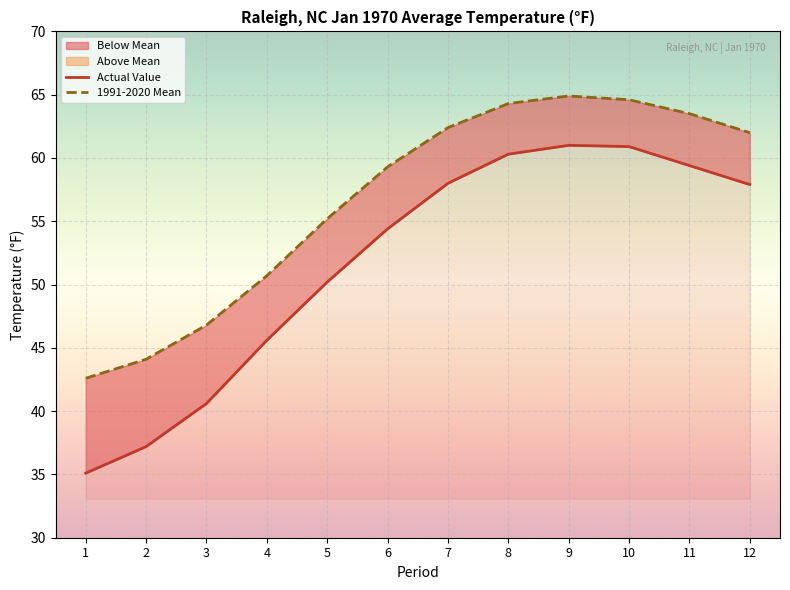

How many lines are shown in the chart?

2